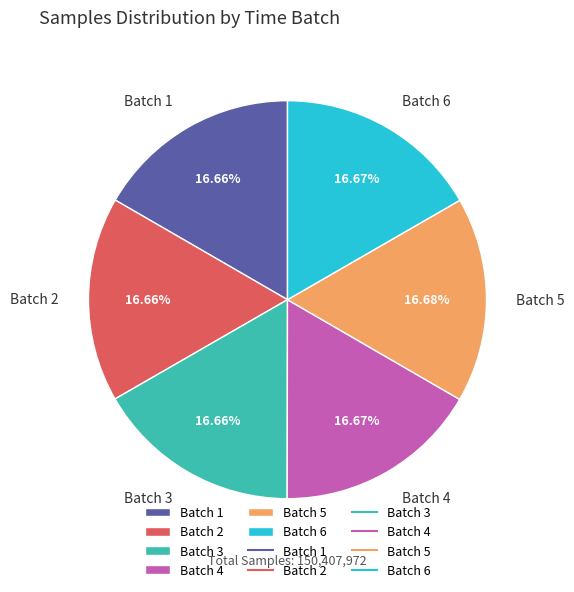

Is there a majority slice in this chart?

No